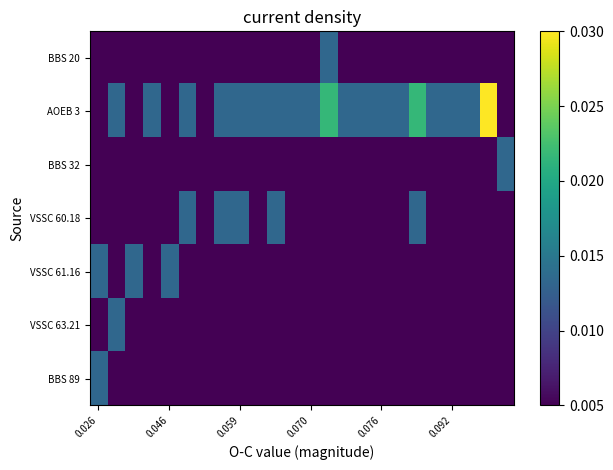

How many data points does each series have?

24